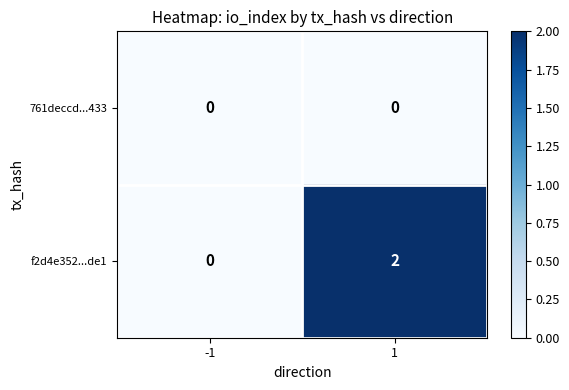

Reading left to right, list all the values displayed in this chart.

761deccd...433: 0	0
f2d4e352...de1: 0	2